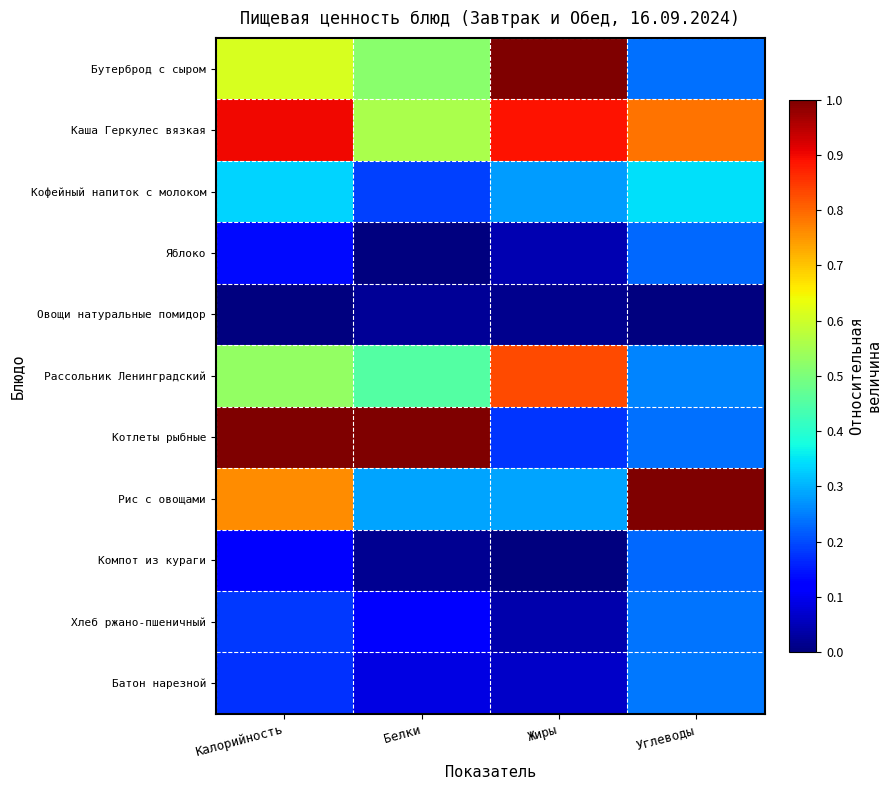

Which label corresponds to the largest value in the chart?

Жиры